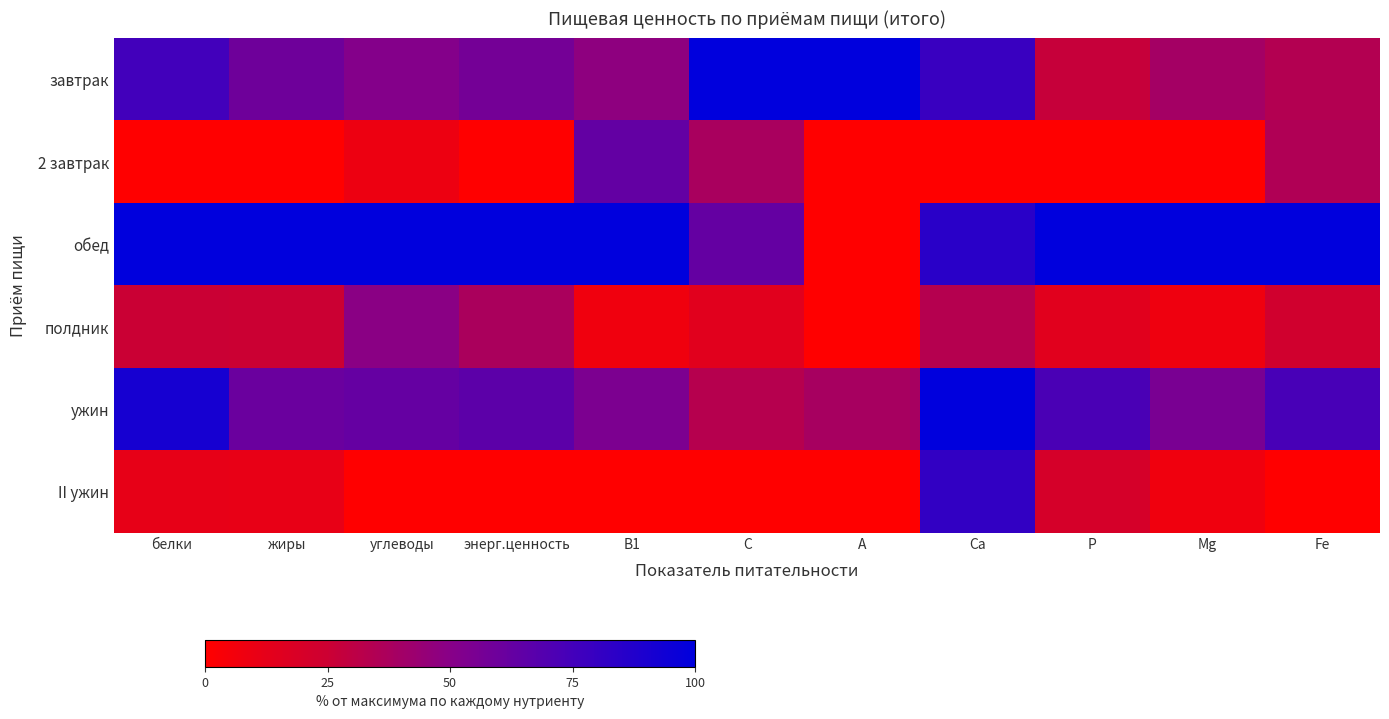

Reading right to left, what are all the values shown in this chart?

завтрак: Fe=34.2	Mg=39.5	Р=27.2	Са=78.6	А=100.0	С=100.0	В1=47.6	энерг.ценность=57.2	углеводы=51.6	жиры=59.2	белки=75.7
2 завтрак: Fe=35.3	Mg=0.0	Р=0.0	Са=0.0	А=0.0	С=37.6	В1=63.5	энерг.ценность=0.3	углеводы=8.9	жиры=0.0	белки=0.0
обед: Fe=100.0	Mg=100.0	Р=100.0	Са=84.6	А=0.1	С=62.9	В1=100.0	энерг.ценность=100.0	углеводы=100.0	жиры=100.0	белки=100.0
полдник: Fe=22.9	Mg=7.7	Р=14.6	Са=33.2	А=0.0	С=14.7	В1=7.1	энерг.ценность=37.4	углеводы=49.1	жиры=25.2	белки=25.7
ужин: Fe=73.4	Mg=55.2	Р=72.6	Са=100.0	А=38.6	С=32.9	В1=54.0	энерг.ценность=66.0	углеводы=62.7	жиры=60.9	белки=91.6
II ужин: Fe=0.0	Mg=7.1	Р=20.4	Са=81.5	А=0.1	С=0.0	В1=0.0	энерг.ценность=0.0	углеводы=0.0	жиры=11.0	белки=11.5